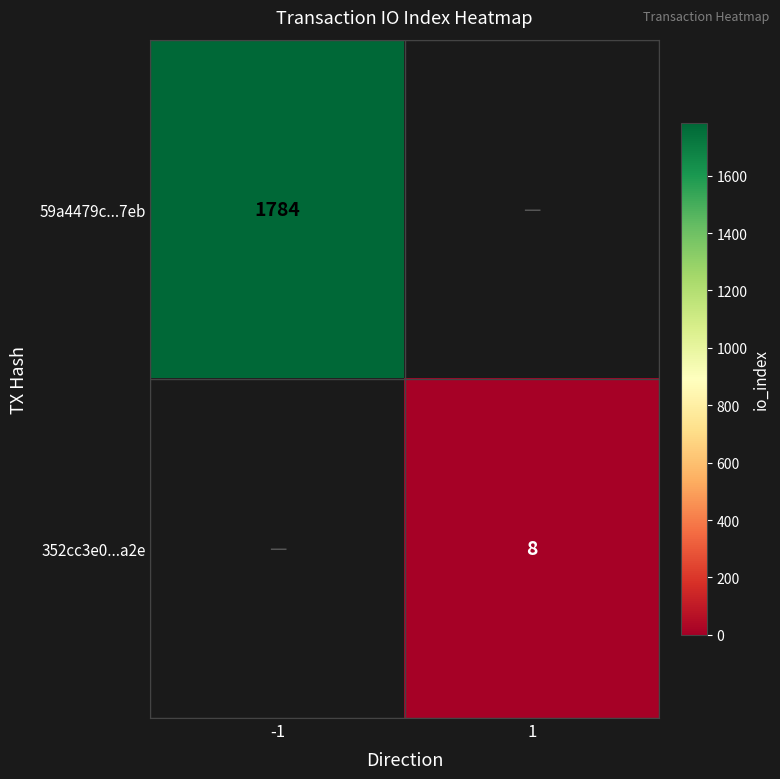

Is it true that 352cc3e0...a2e equals 8 at 1?

True